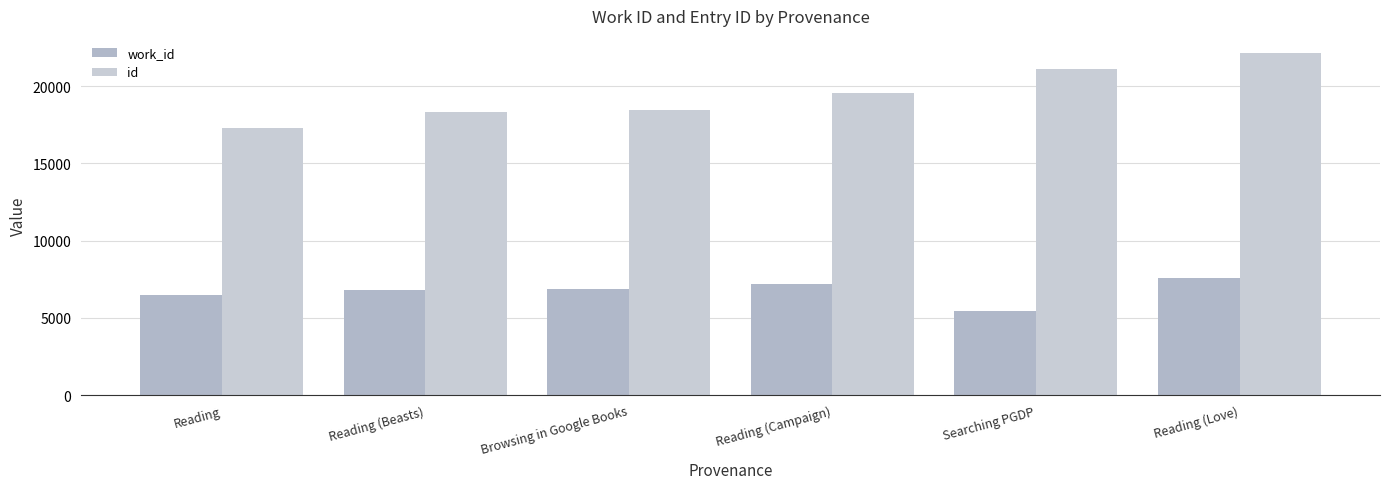

Between Searching PGDP and Reading (Love), which series saw the biggest shift?

work_id